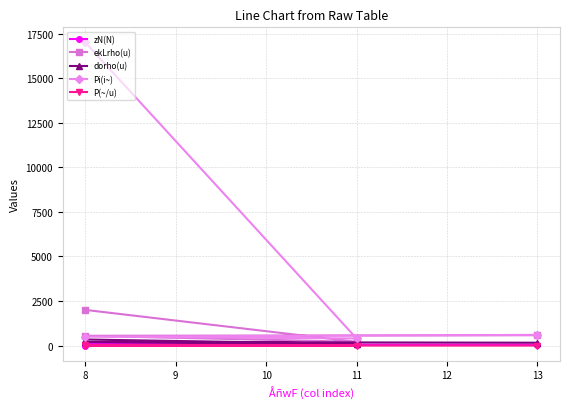

What is the spread (max minus min) of values at 8?

16998.0